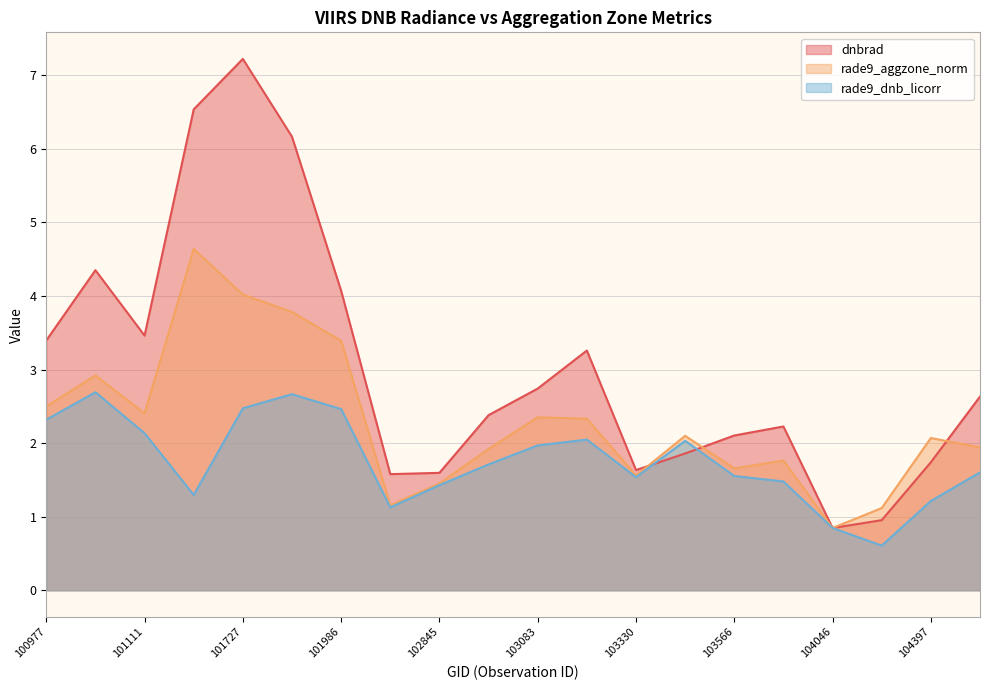

What is the difference between the highest and lowest values at 103330?

0.1